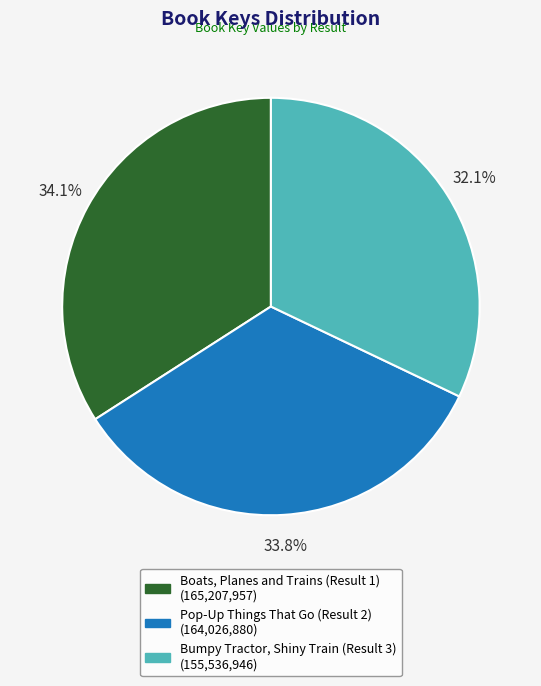

Do Bumpy Tractor, Shiny Train (Result 3) and Boats, Planes and Trains (Result 1) together represent more than half of the pie?

Yes